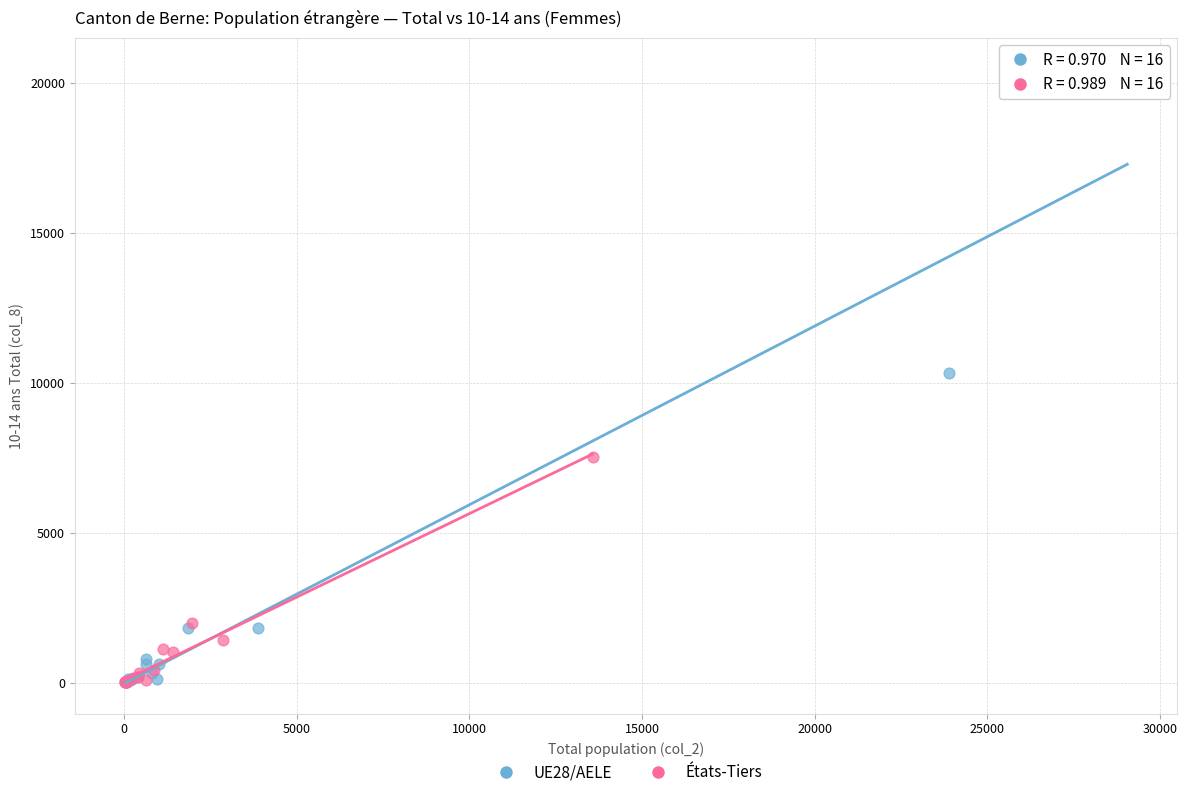

What are all the series names shown in the legend?

UE28/AELE, États-Tiers